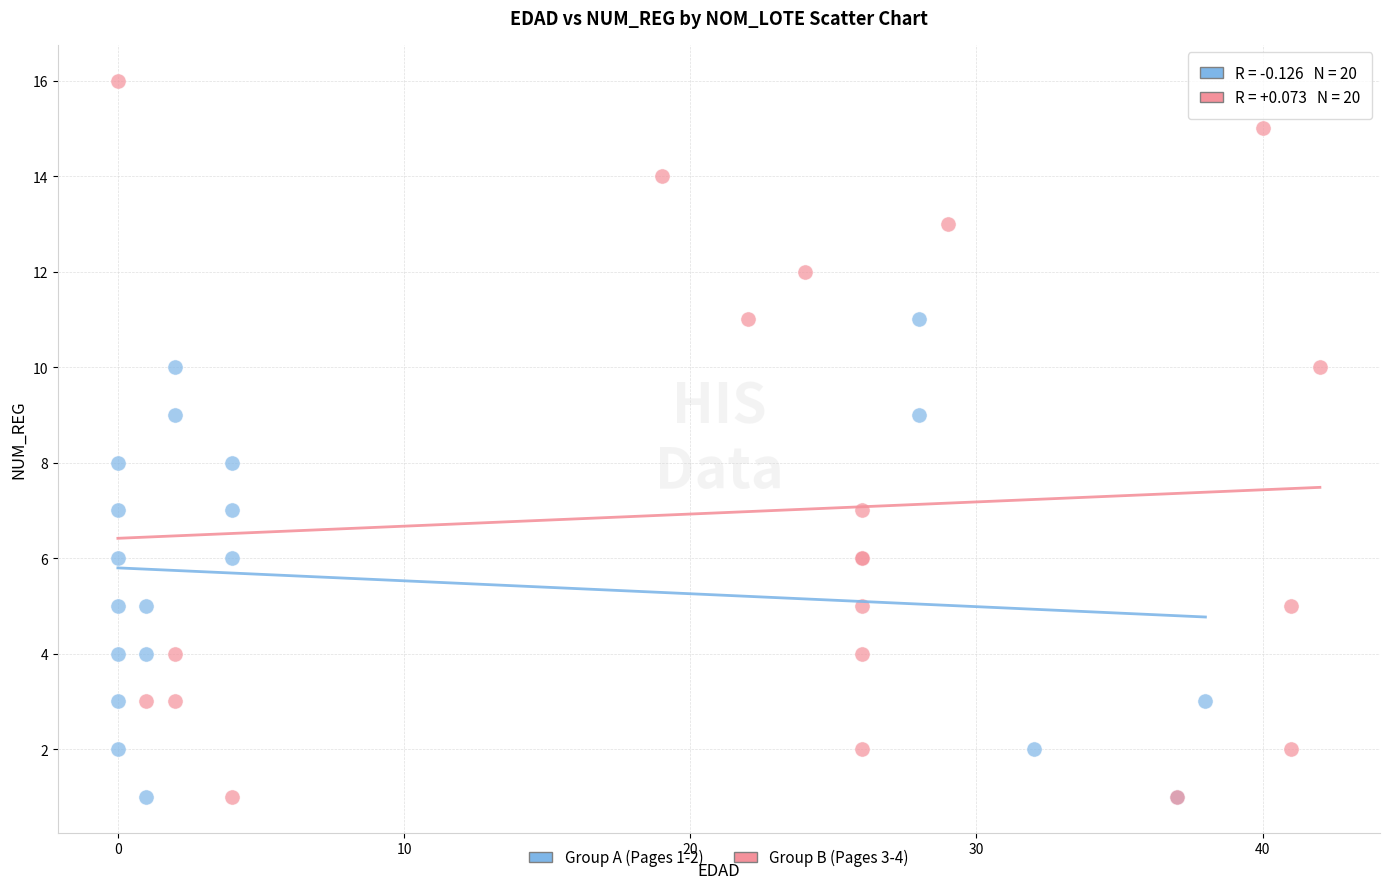

Which series has the largest Y range (max minus min)?

Group B (Pages 3-4)